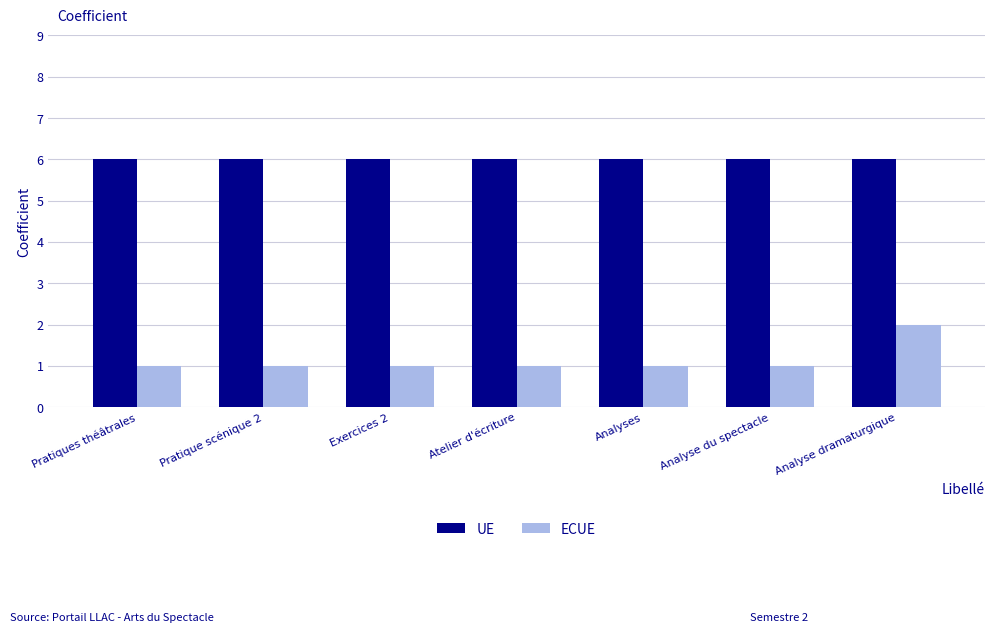

What is the difference between the maximum and minimum values in the ECUE series?

1